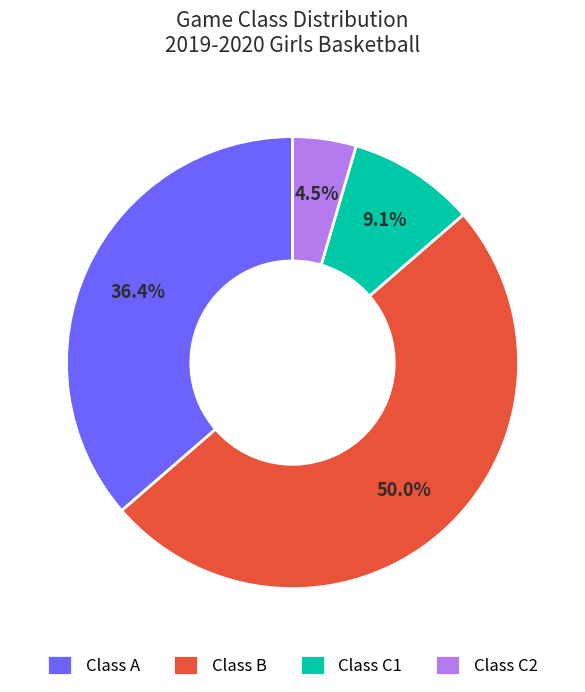

To the nearest percent, what is the average slice percentage?

25%